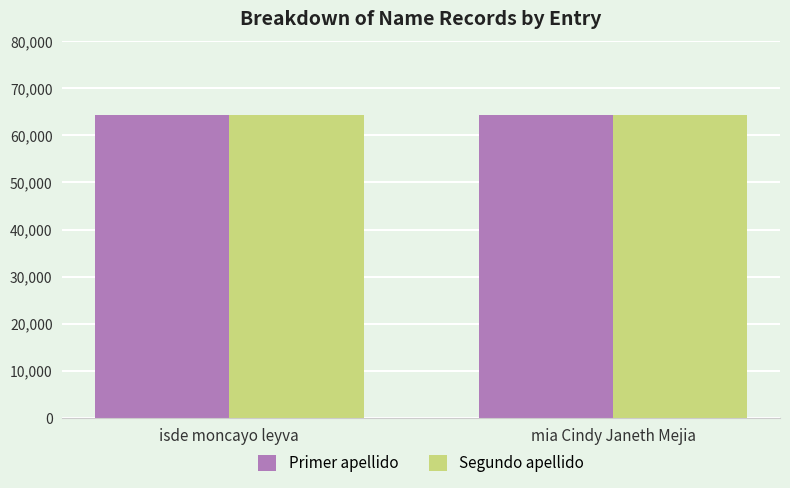

What is the sum of all Primer apellido values?

128545